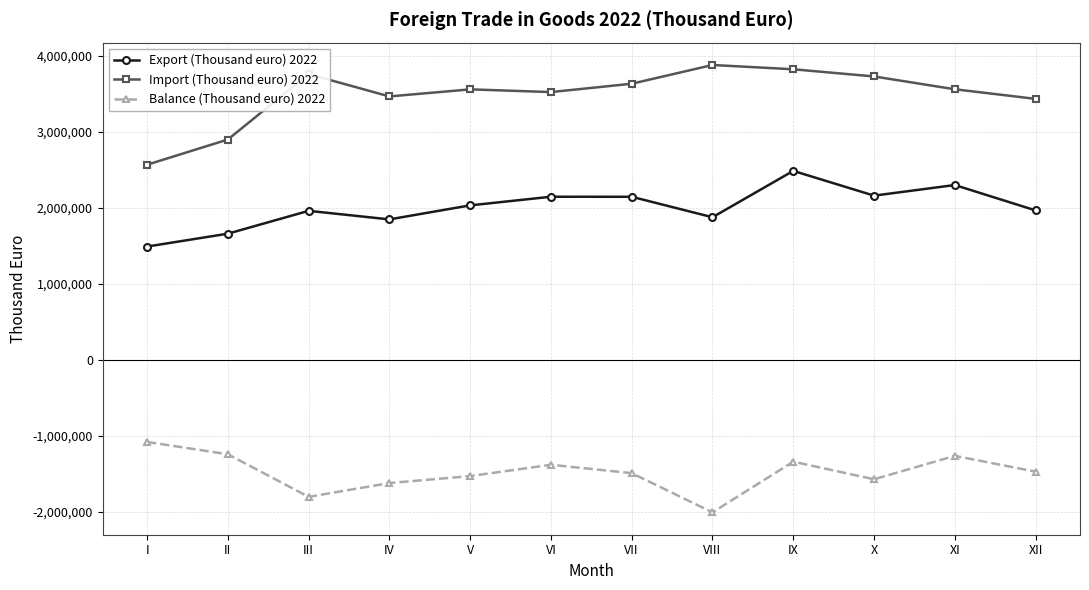

What is the value of the Balance (Thousand euro) 2022 point at the 4th from the left?

-1617496